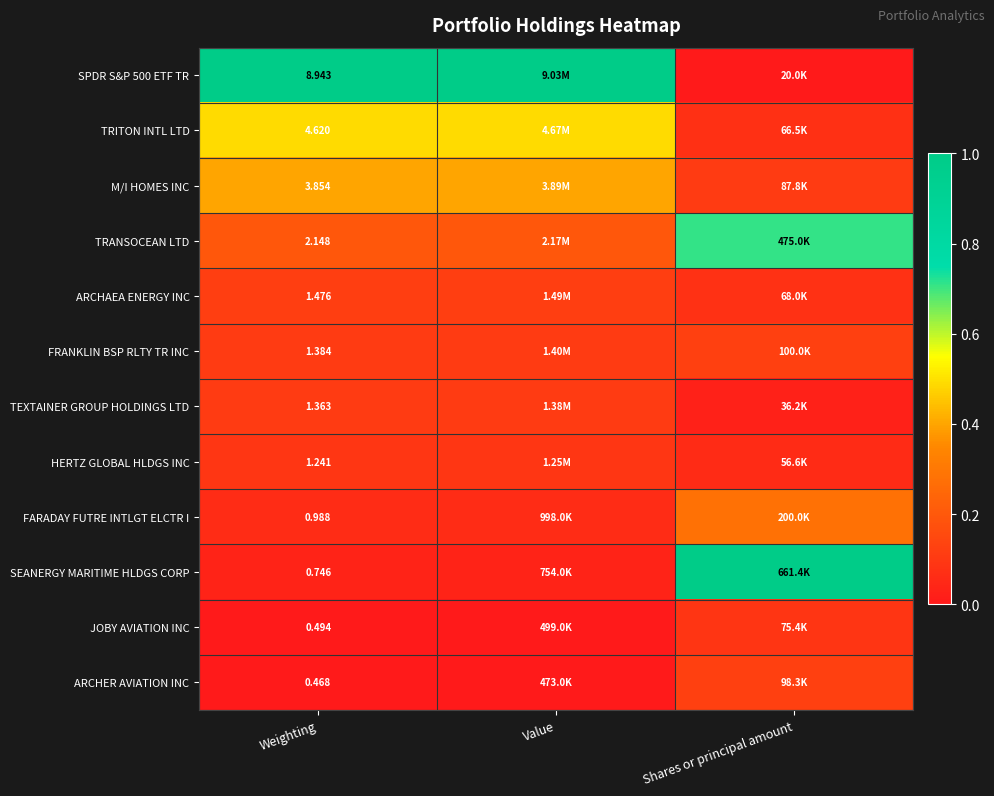

What is the difference between the highest and lowest values at Weighting?

8.5